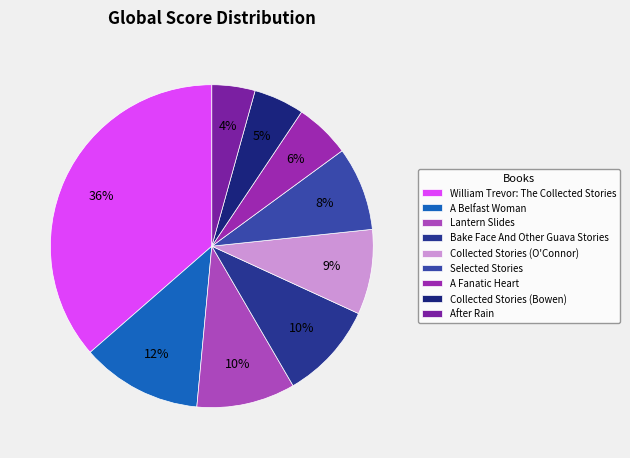

How many slices are in this pie chart?

9